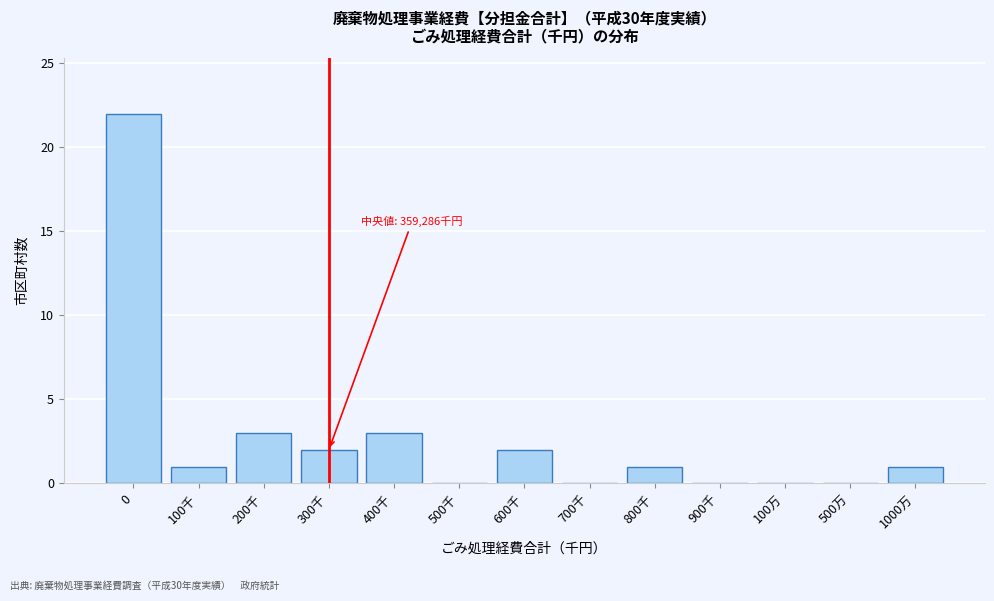

Reading left to right, extract all data points from this chart.

0=22	100千=1	200千=3	300千=2	400千=3	500千=0	600千=2	700千=0	800千=1	900千=0	100万=0	500万=0	1000万=1